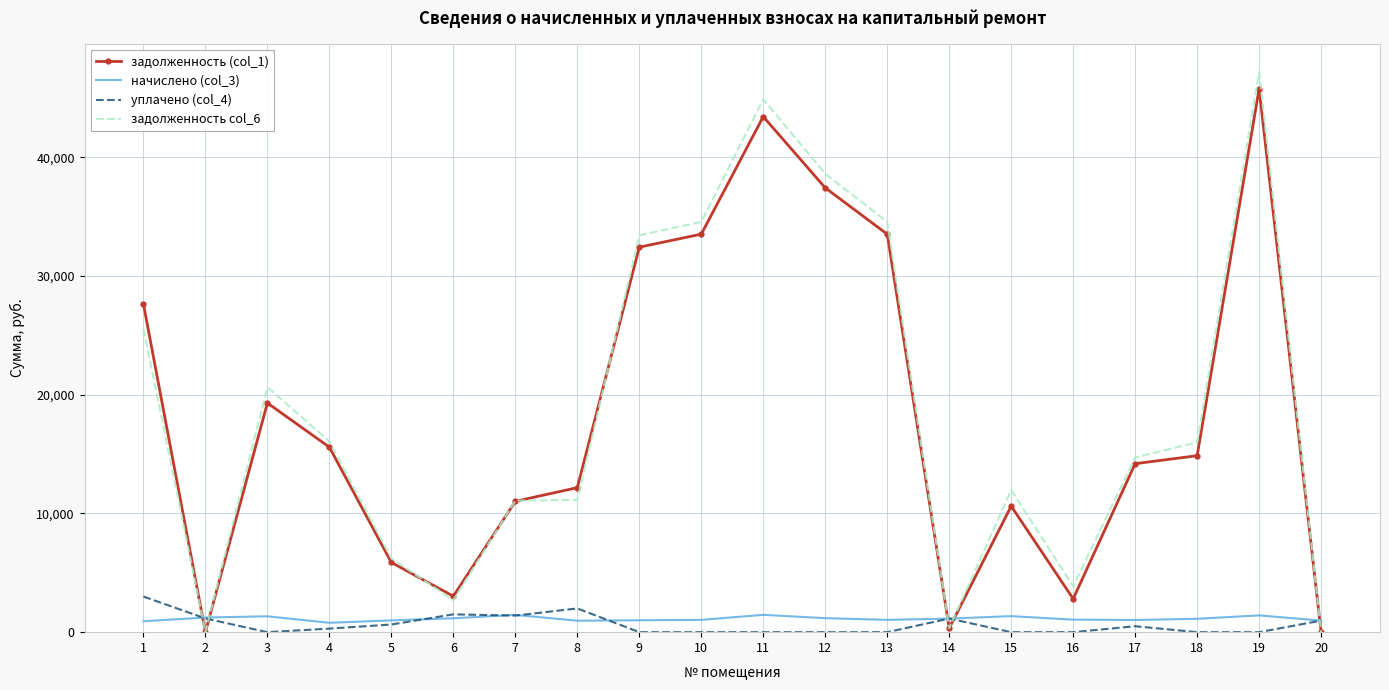

The value of уплачено (col_4) at 10 is 0.0. True or false?

True